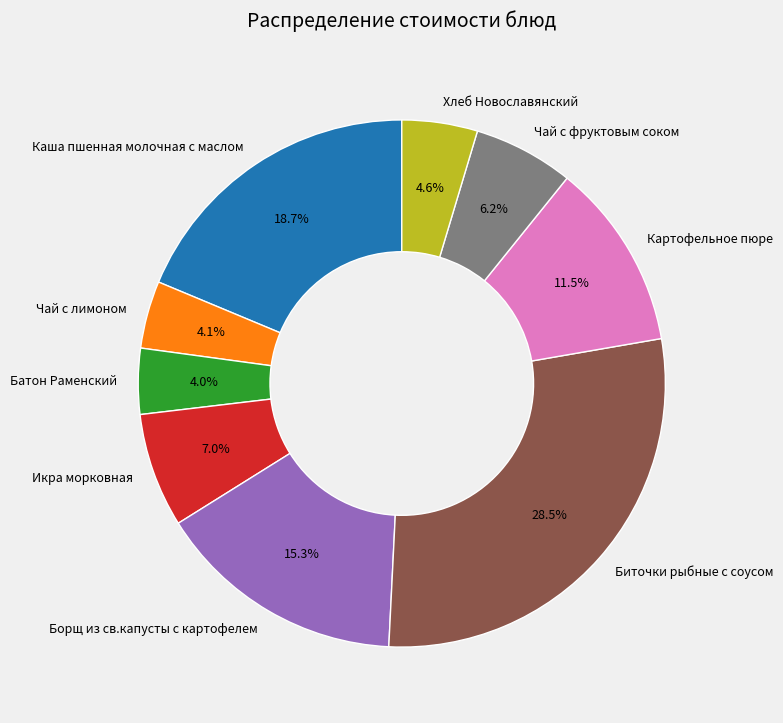

Which category has the biggest portion of the pie?

Биточки рыбные с соусом